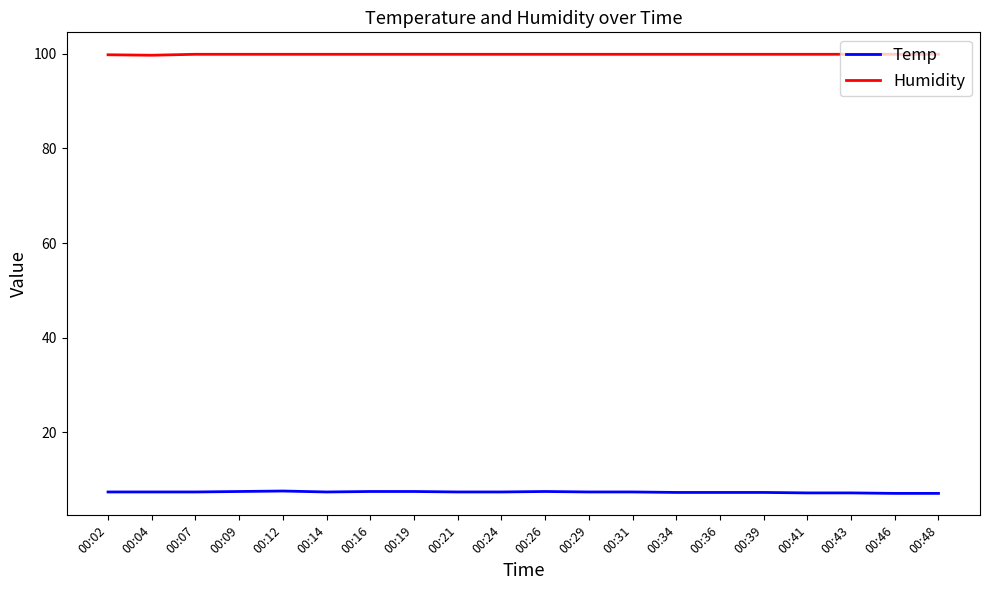

True or false: Temp and Humidity cross at least once.

False